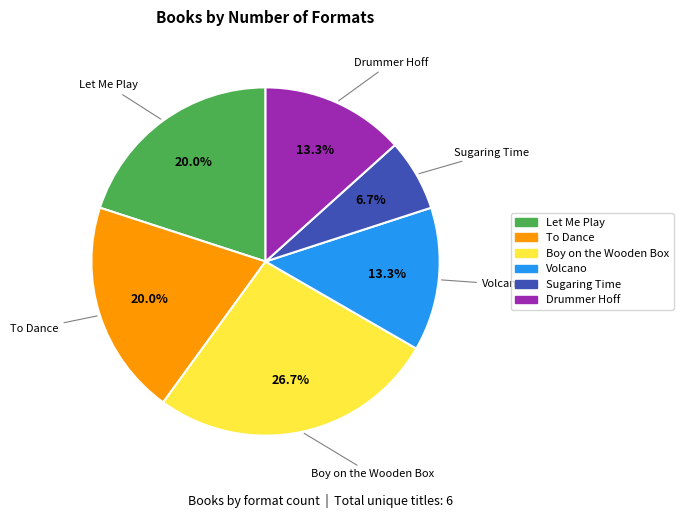

Is Boy on the Wooden Box the majority of the pie?

No